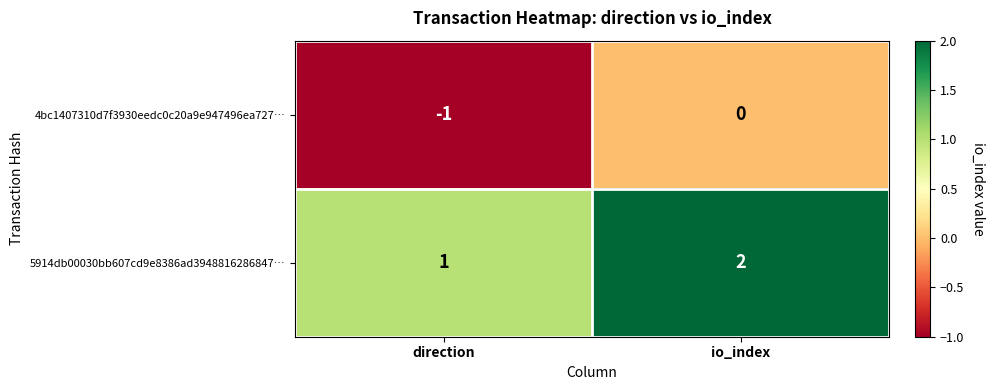

Which category has the highest value in the 4bc1407310d7f3930eedc0c20a9e947496ea727… series?

io_index